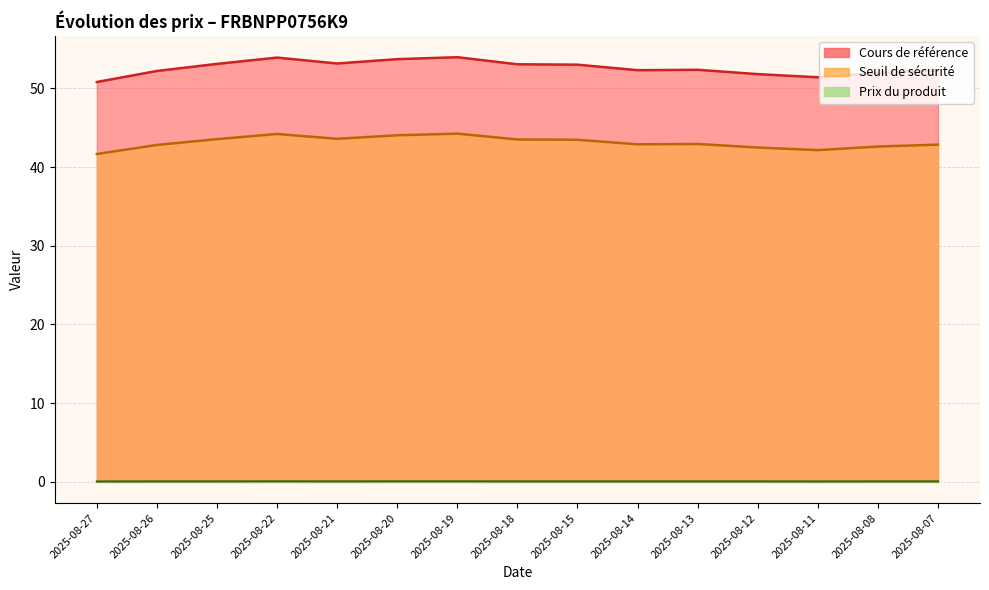

How many lines are shown in the chart?

3